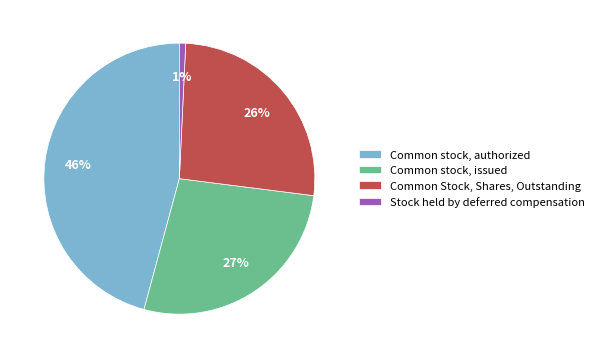

Approximately how many times larger is the value at Common stock, issued compared to Common stock, authorized?

0.6